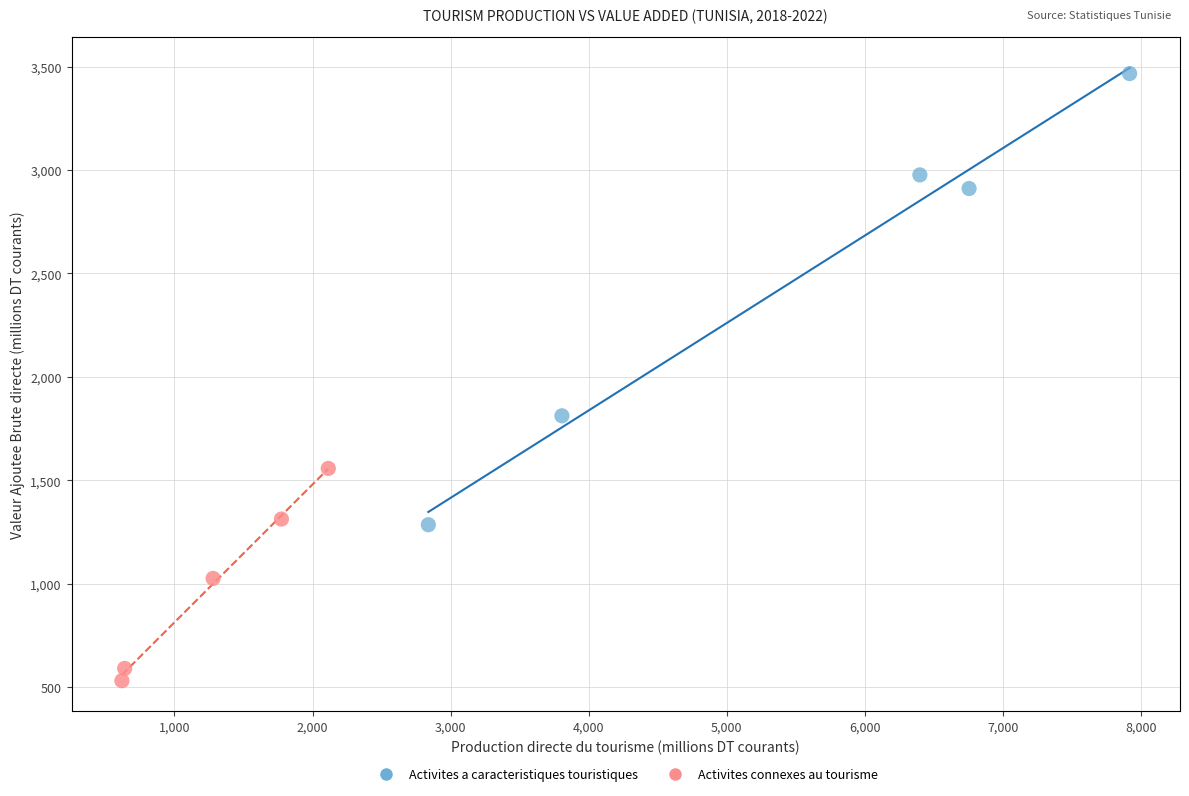

Which series has the largest Y range (max minus min)?

Activites a caracteristiques touristiques